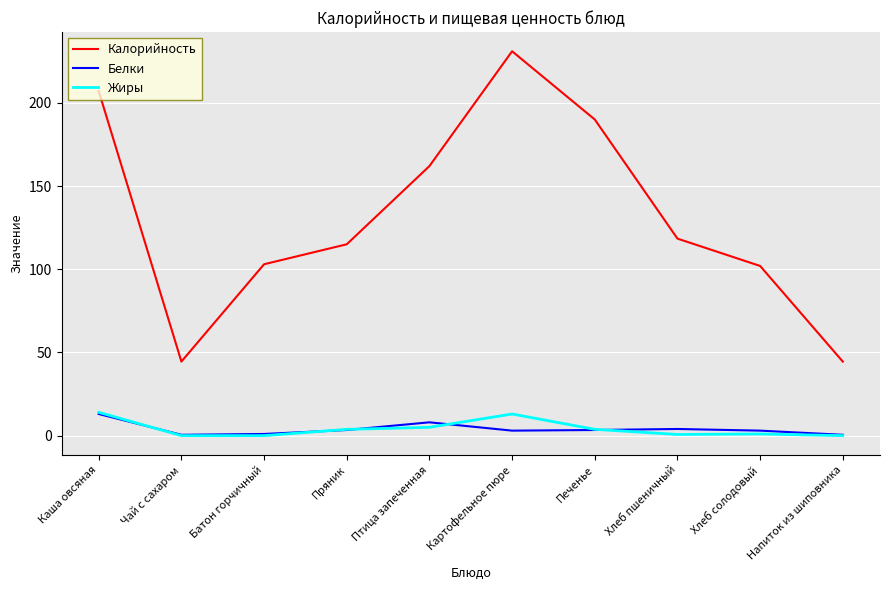

What is the difference between the highest and lowest values at Картофельное пюре?

228.0